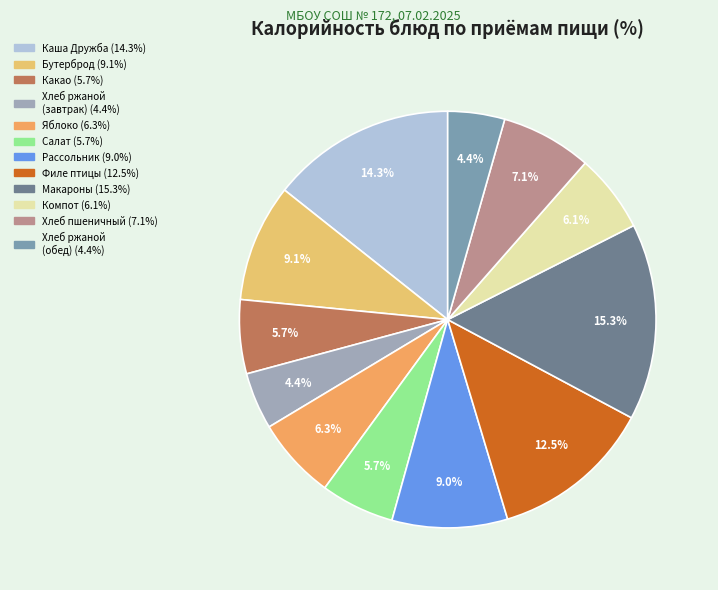

How many segments does this pie chart have?

12